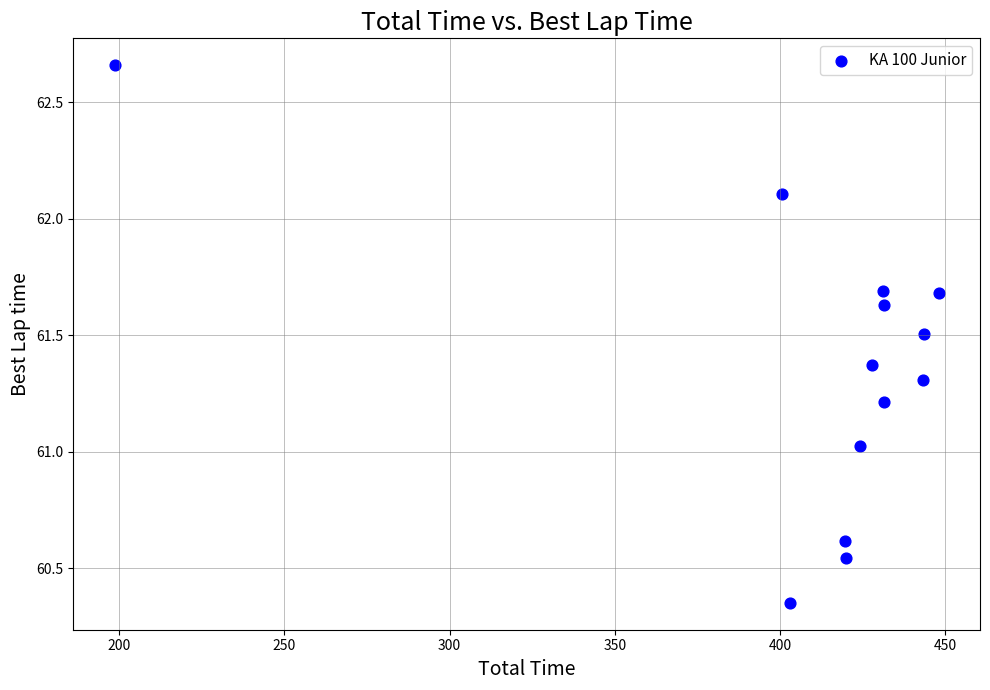

What is the range of X values (max minus min)?

249.4